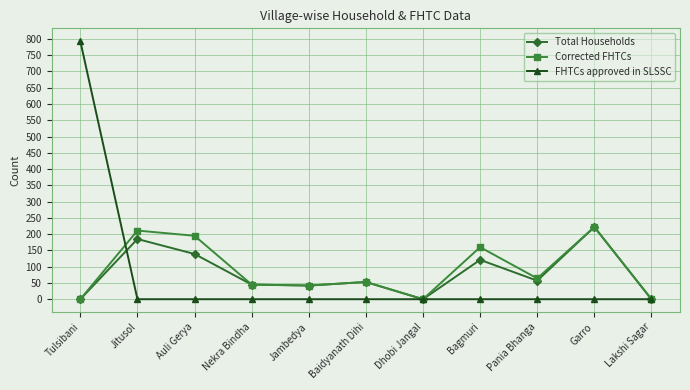

What is the highest value of the FHTCs approved in SLSSC series?

793